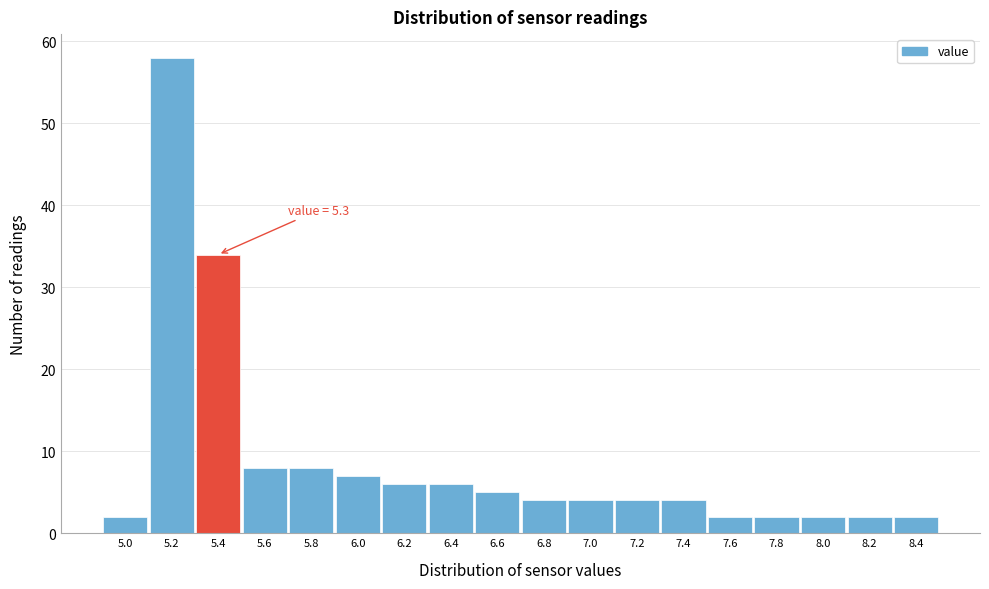

Over which range of the x-axis is the bar tallest?

5.1 to 5.3